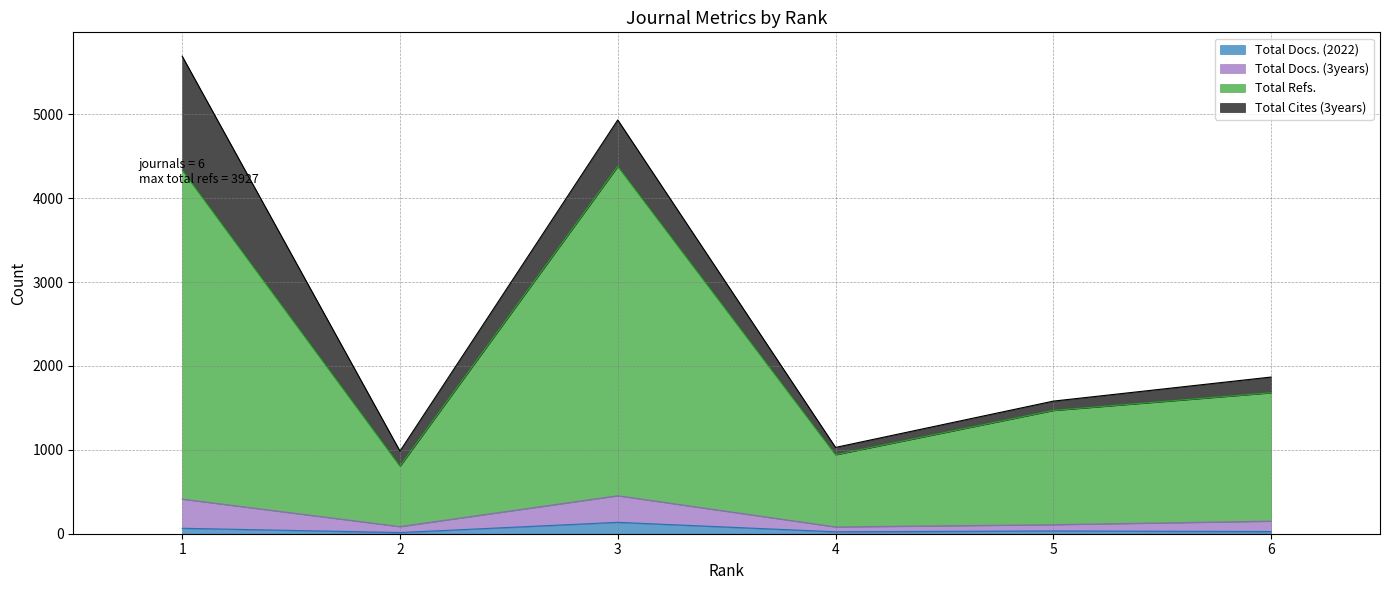

At which category does the chart reach its minimum across all series?

2